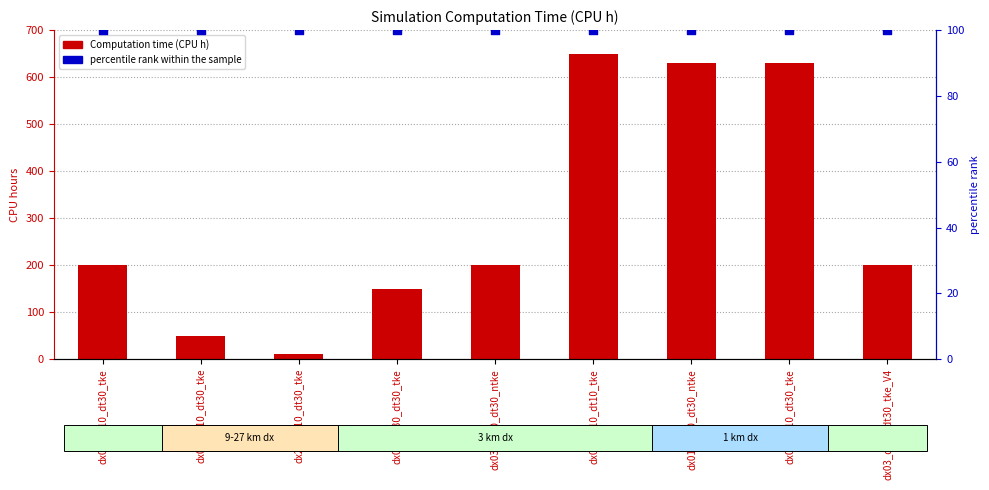

What is the total value across all series at dx01_dz10_dt30_ntke?

730